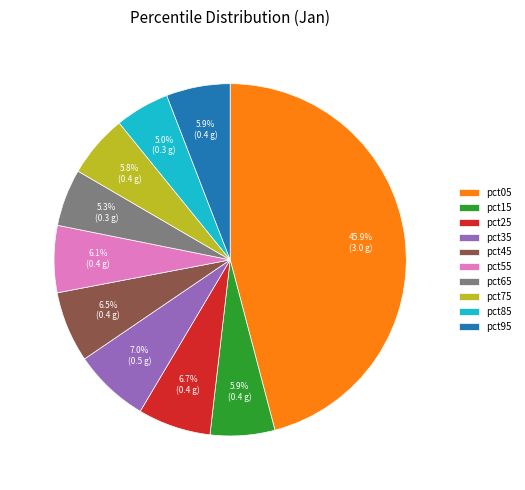

Between pct25 and pct85, which is larger?

pct25